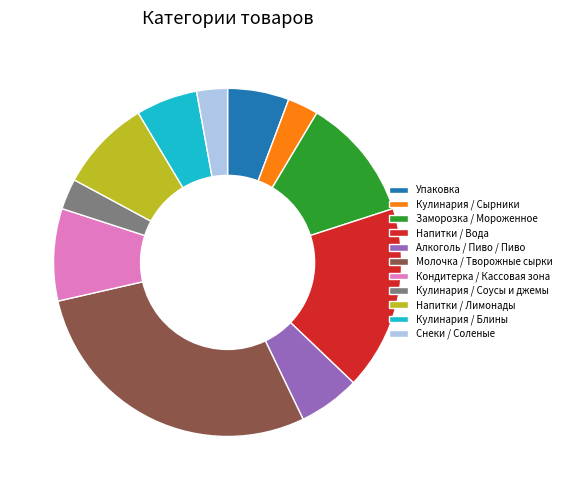

How many segments does this pie chart have?

11